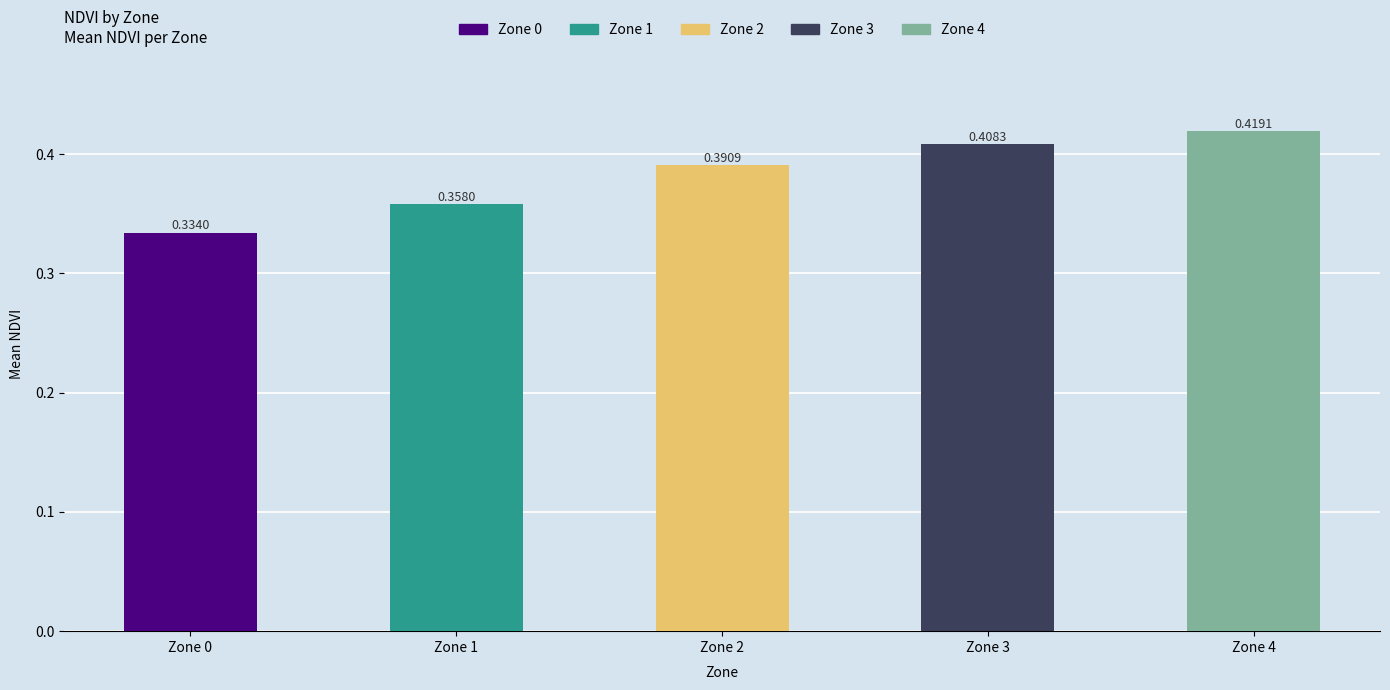

Rank the categories by value from highest to lowest.

Zone 4, Zone 3, Zone 2, Zone 1, Zone 0